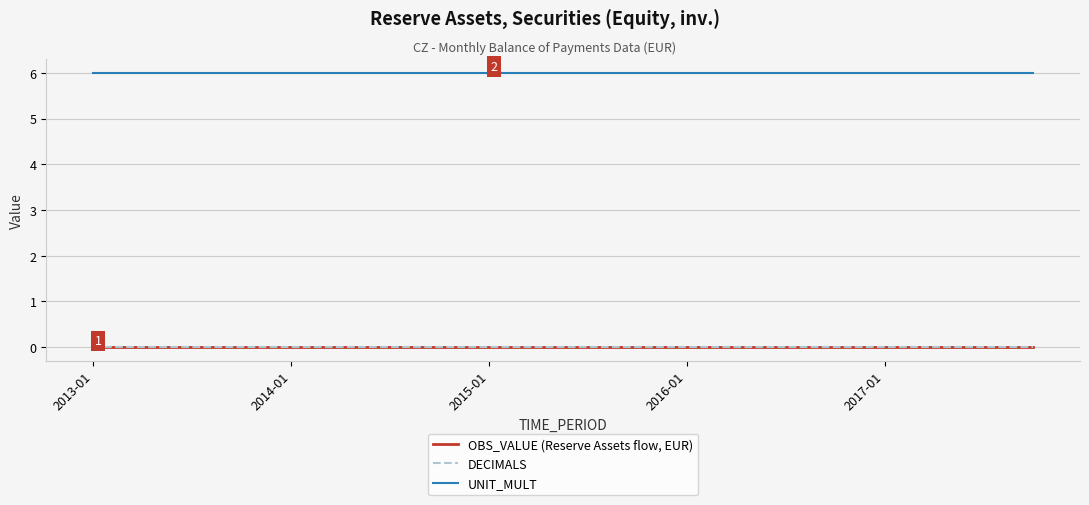

Does the chart have visible grid lines?

Yes